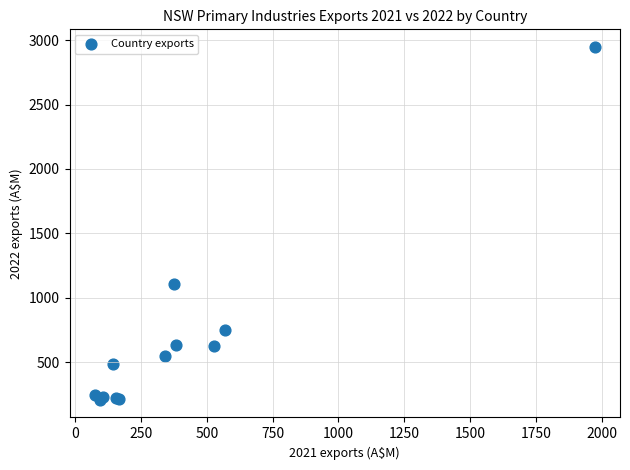

What Y value in the scatter plot is closest to 1577?

1106.7